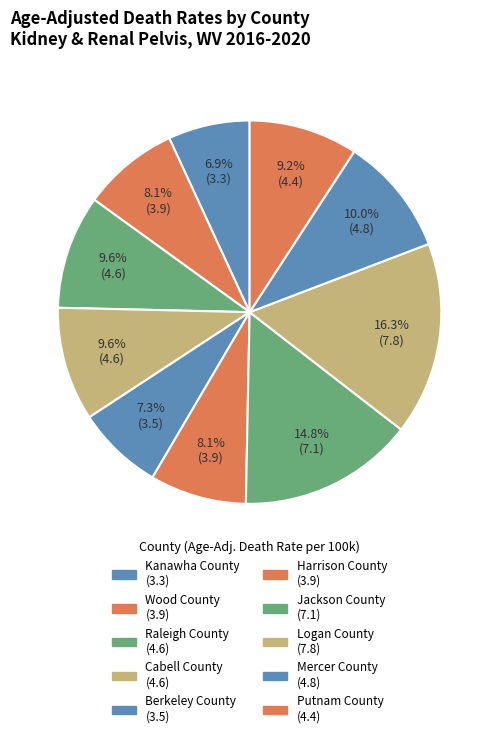

True or false: Raleigh County accounts for 22% of the total.

False